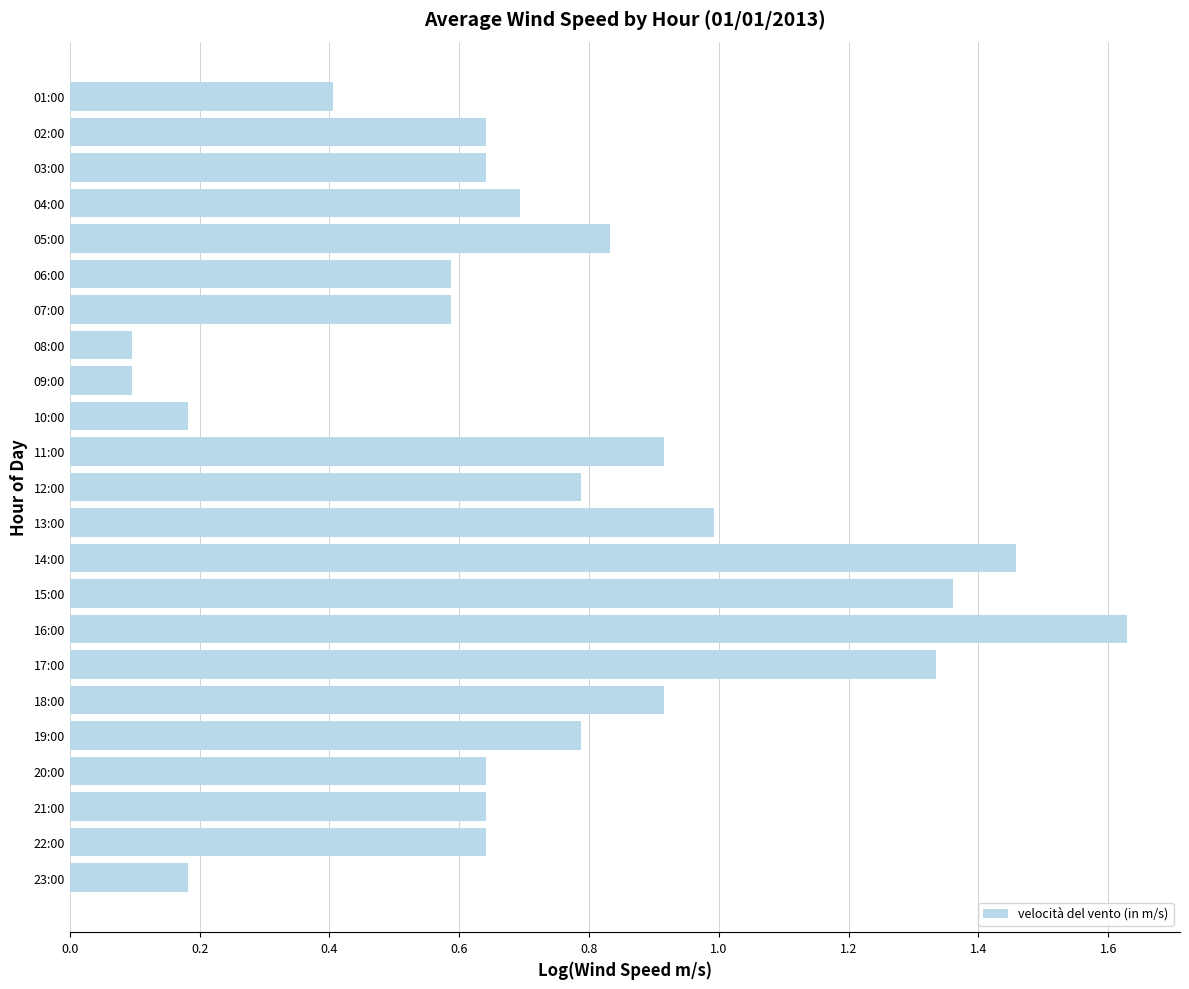

What is the label of the 4th bar from the top?

04:00